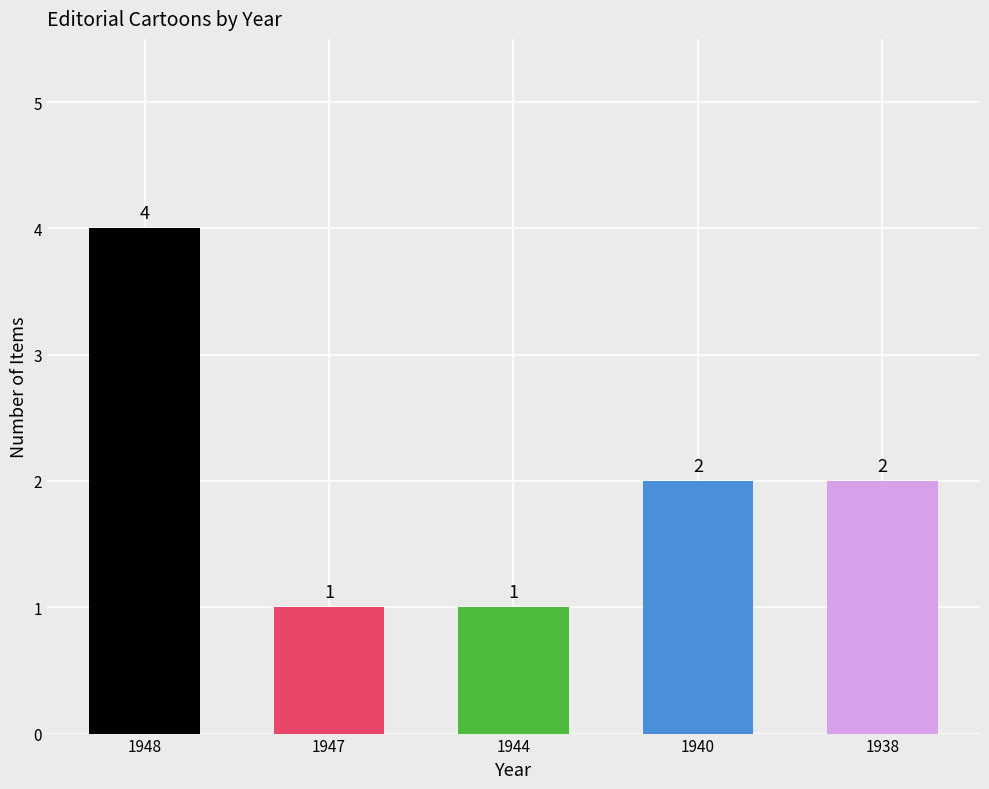

What is the maximum value shown in the chart?

4